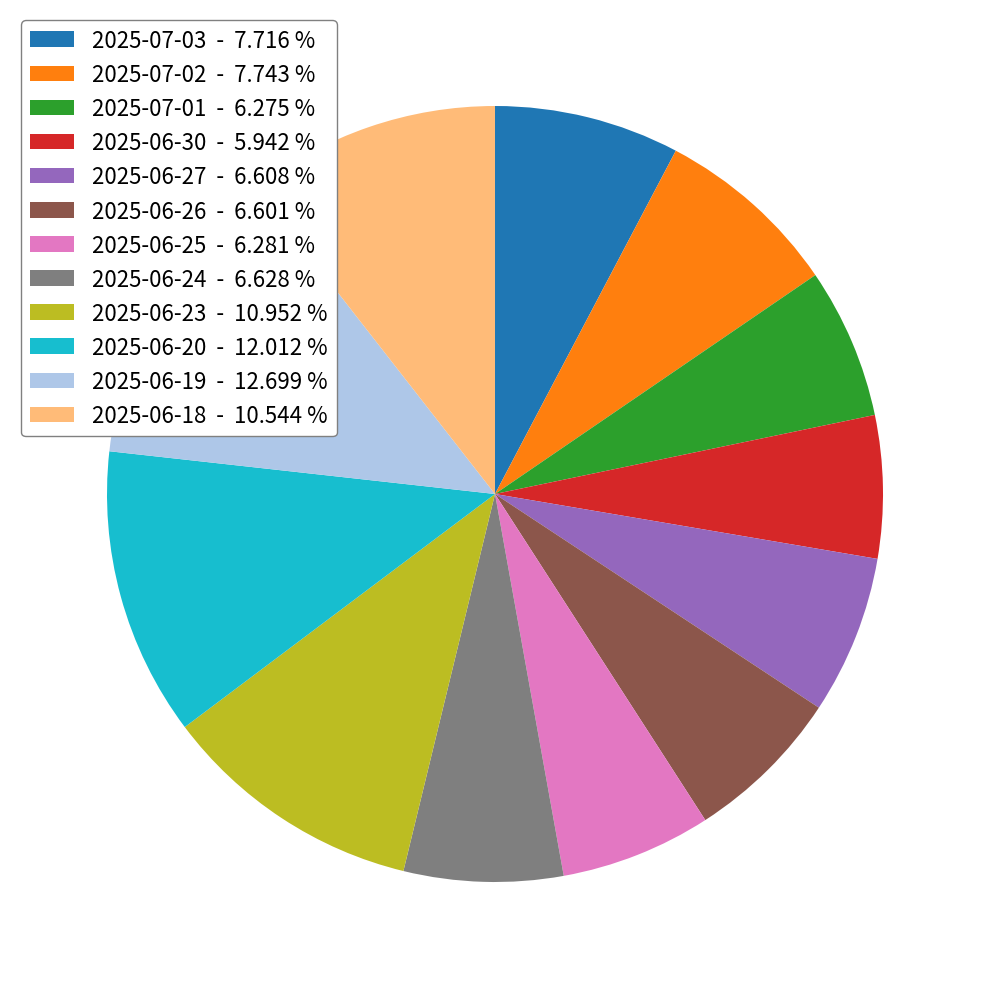

Approximately how many times larger is the value at 2025-06-30 - 5.942 % compared to 2025-06-25 - 6.281 %?

0.9